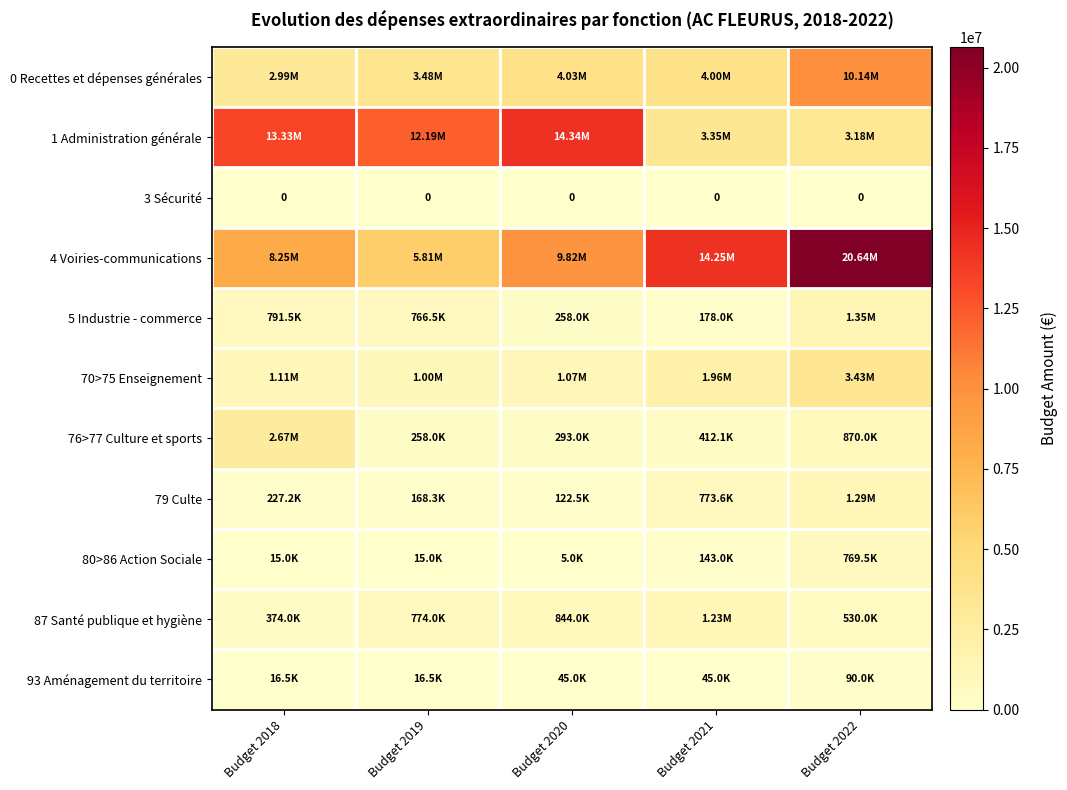

What is the approximate value of 70>75 Enseignement at Budget 2022?

3433600.0